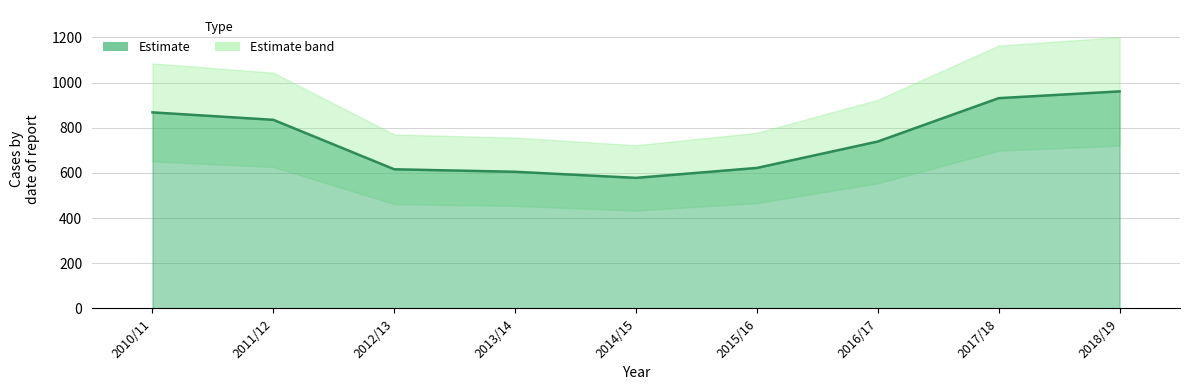

Where is the data nearest to the value 769?

2016/17